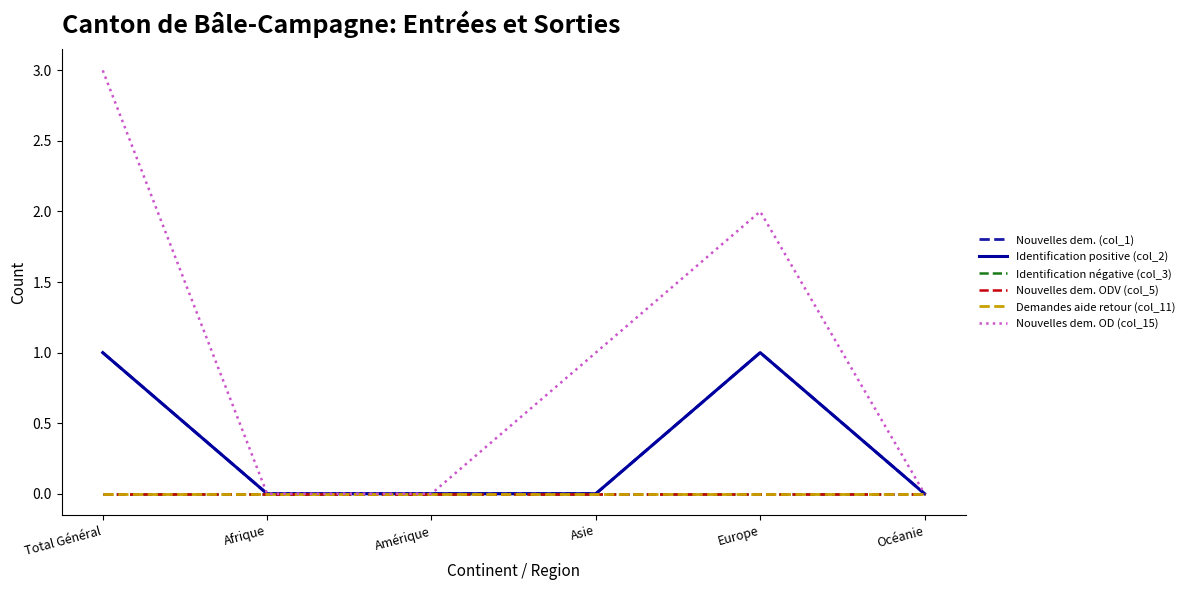

Is this an area chart (filled region under the line)?

No